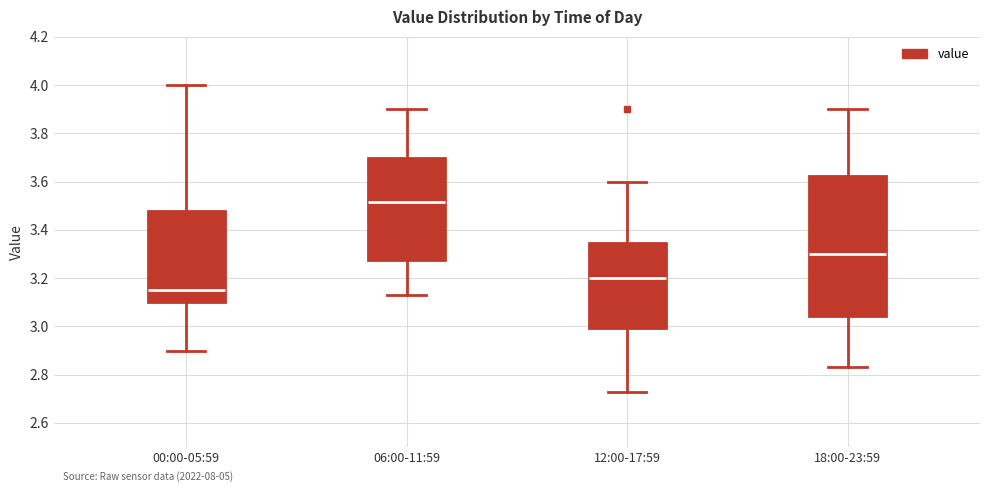

Reading left to right, read every box against the y-axis: the position of its median line, the range the box covers, and the ends of its whiskers. The values are not printed on the chart, so give them approximately, as read against the axis.

00:00-05:59: median 3.16, box 3.10 to 3.48, whiskers 2.90 to 4.00
06:00-11:59: median 3.52, box 3.28 to 3.70, whiskers 3.14 to 3.90
12:00-17:59: median 3.20, box 3.00 to 3.34, whiskers 2.74 to 3.60
18:00-23:59: median 3.30, box 3.04 to 3.62, whiskers 2.84 to 3.90